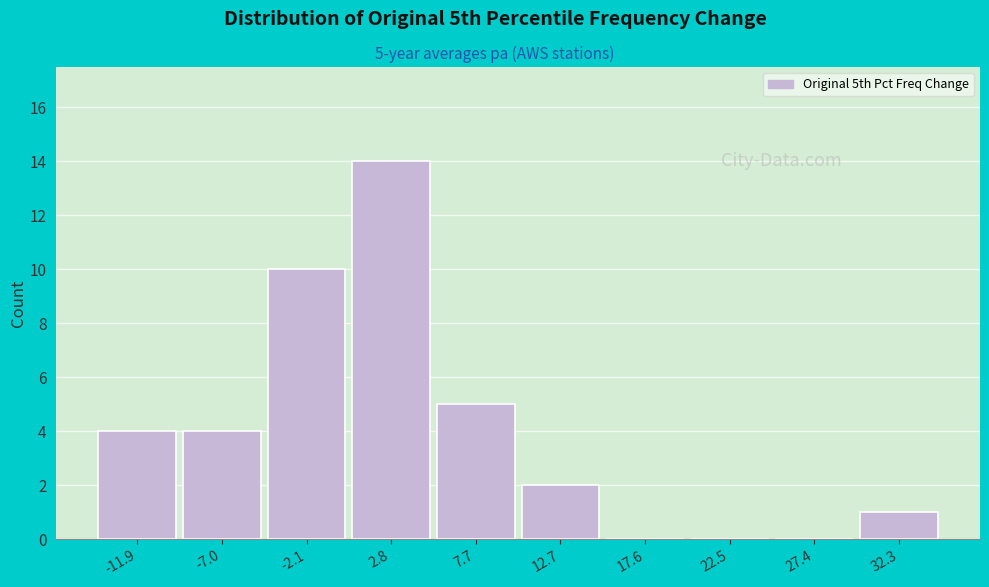

Which range on the x-axis has the tallest bar?

0.5 to 5.5